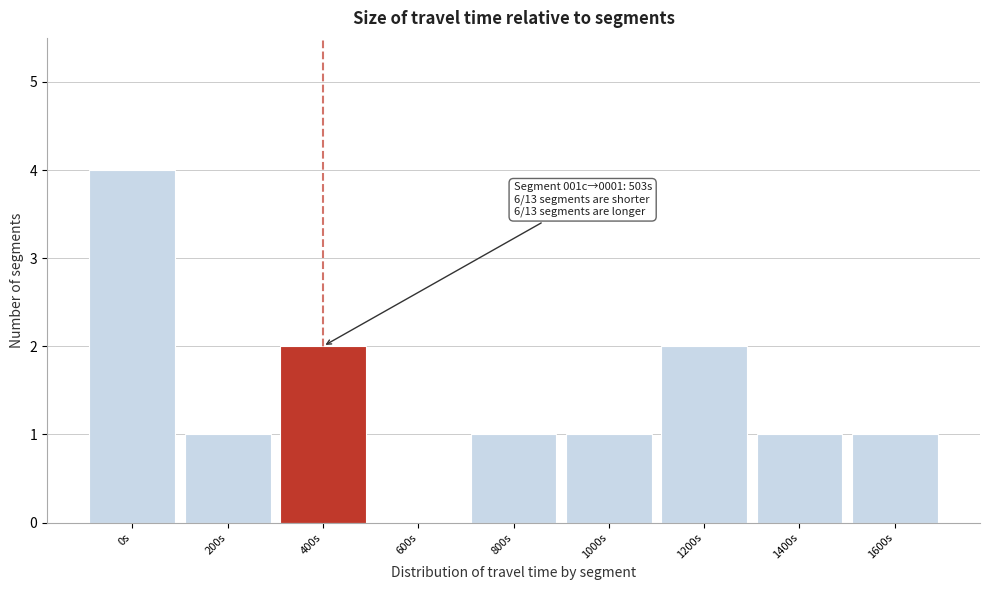

Reading left to right, what are all the values shown in this chart?

0s=4	200s=1	400s=2	600s=0	800s=1	1000s=1	1200s=2	1400s=1	1600s=1